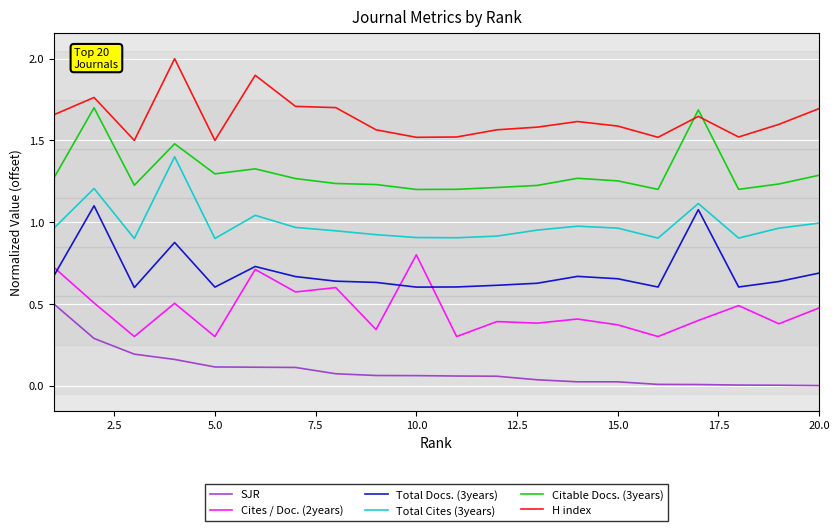

At how many categories does at least one series exceed 1?

20